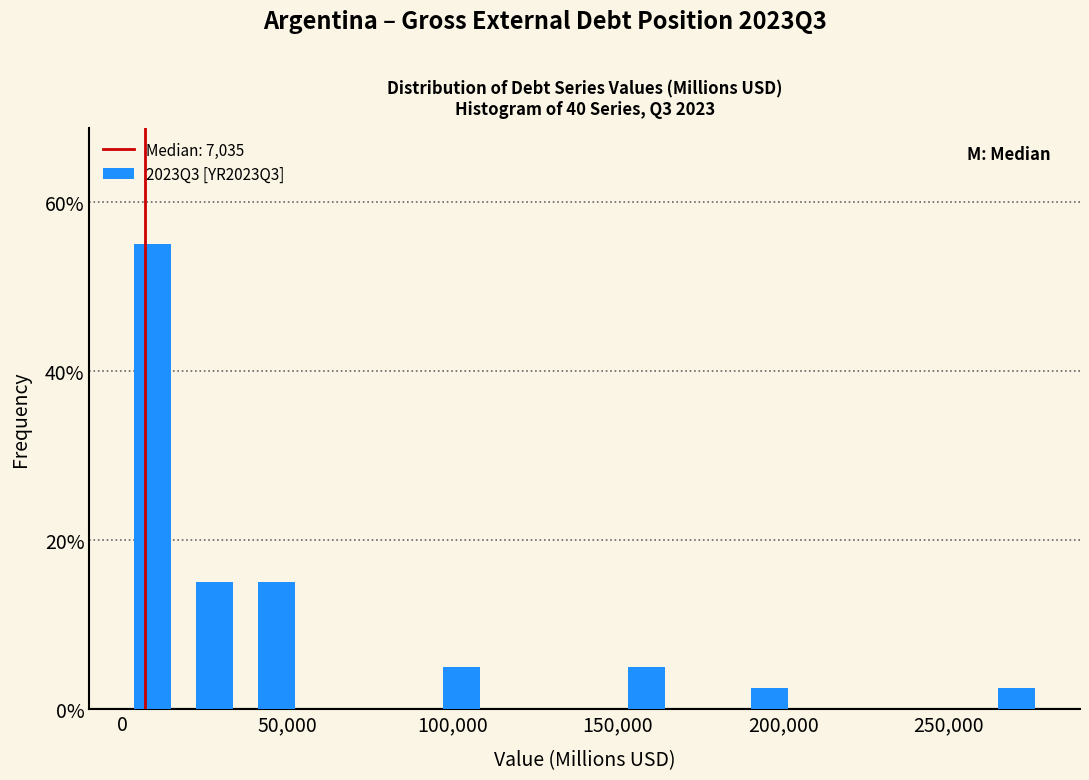

Read against the x-axis, roughly where is the centre of the tallest bar?

10000